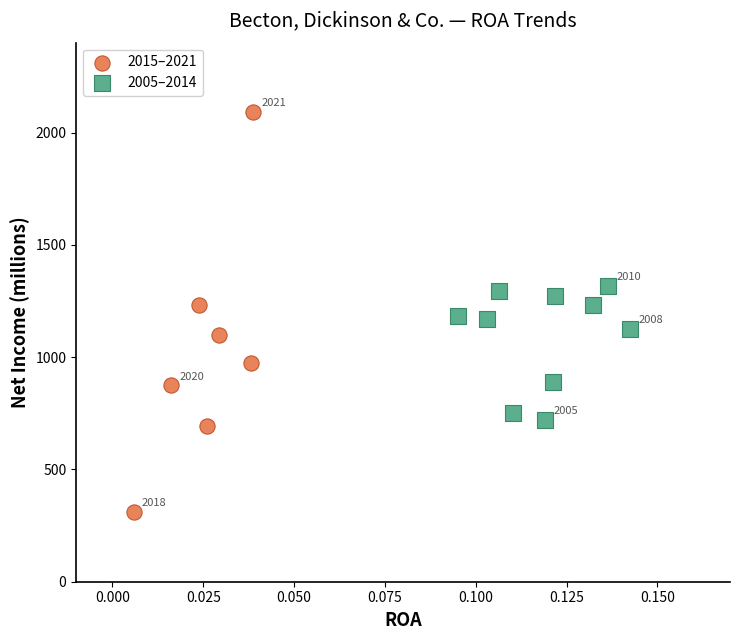

Which series reaches the minimum Y coordinate?

2015–2021